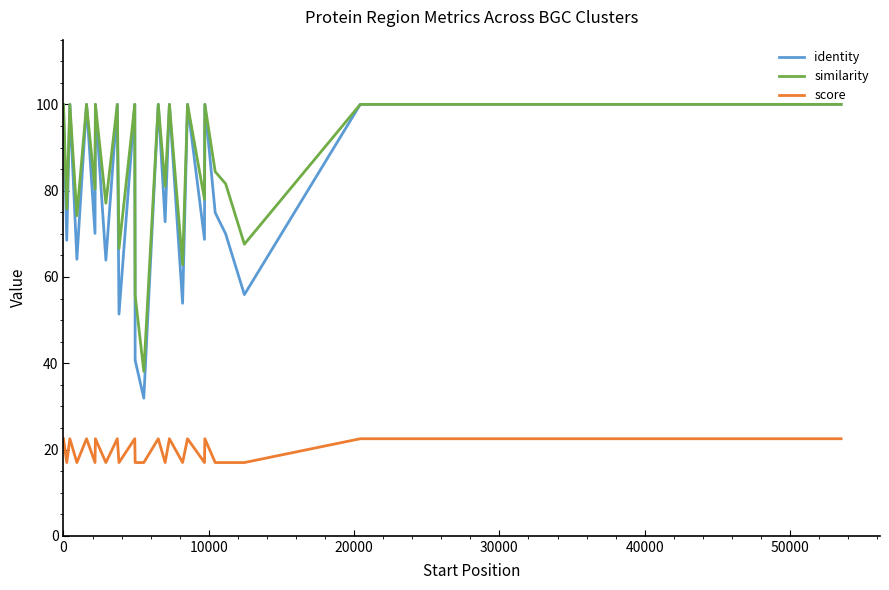

How many lines are shown in the chart?

3